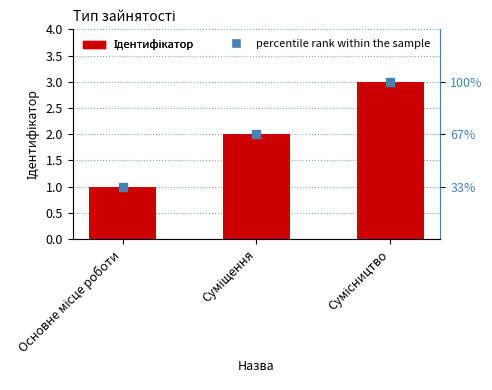

At how many categories does at least one series exceed 1?

2